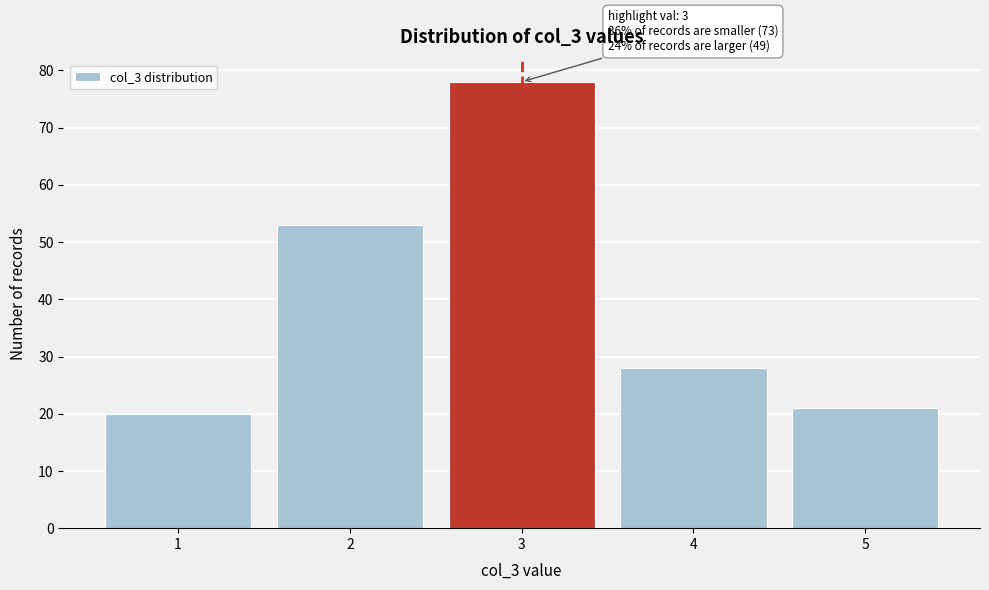

Which range on the x-axis has the tallest bar?

2.5 to 3.5